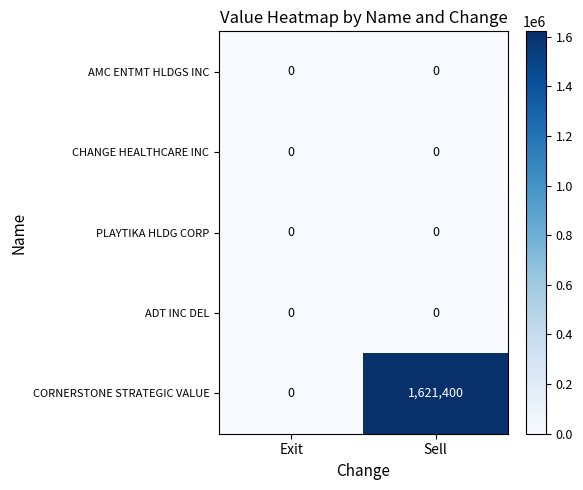

Reading right to left, transcribe all the data shown in this chart.

AMC ENTMT HLDGS INC: Sell=0	Exit=0
CHANGE HEALTHCARE INC: Sell=0	Exit=0
PLAYTIKA HLDG CORP: Sell=0	Exit=0
ADT INC DEL: Sell=0	Exit=0
CORNERSTONE STRATEGIC VALUE: Sell=1621400	Exit=0